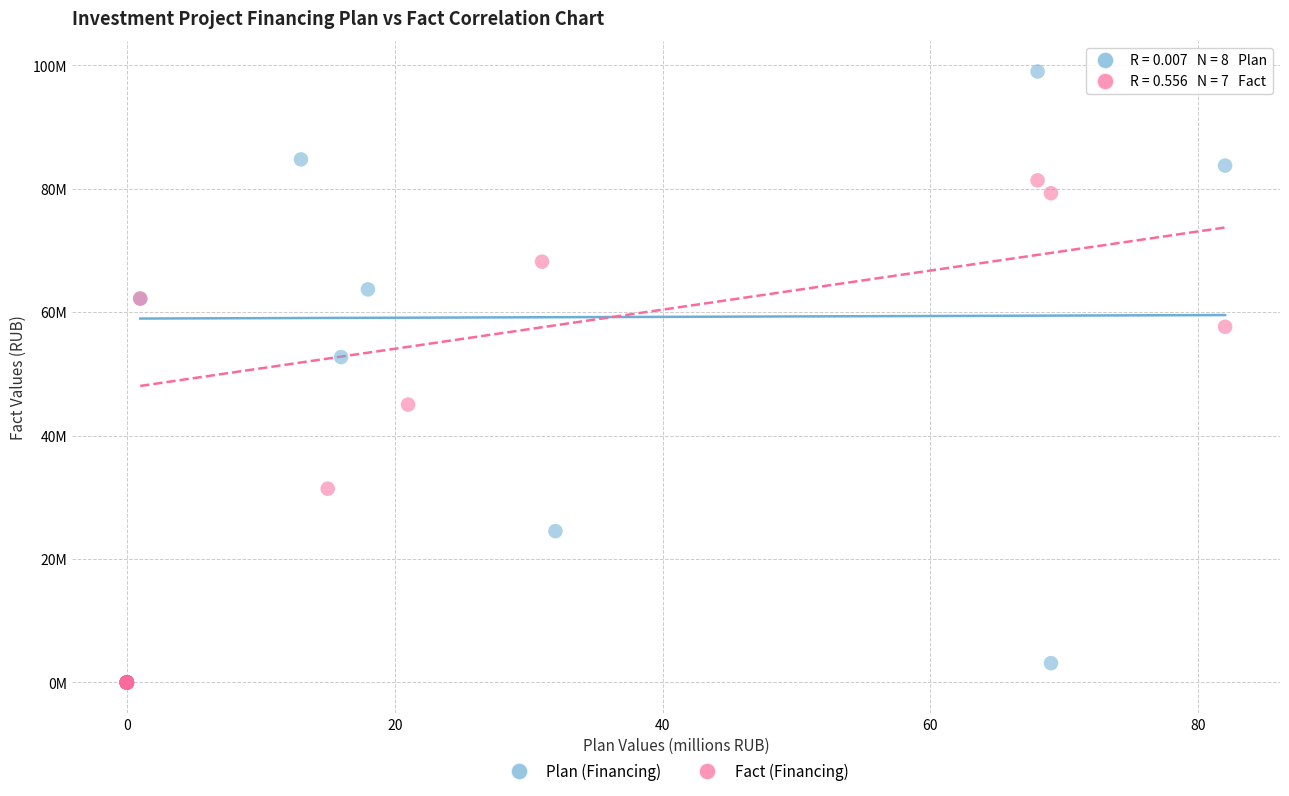

What are all the series names shown in the legend?

Plan (Financing), Fact (Financing)